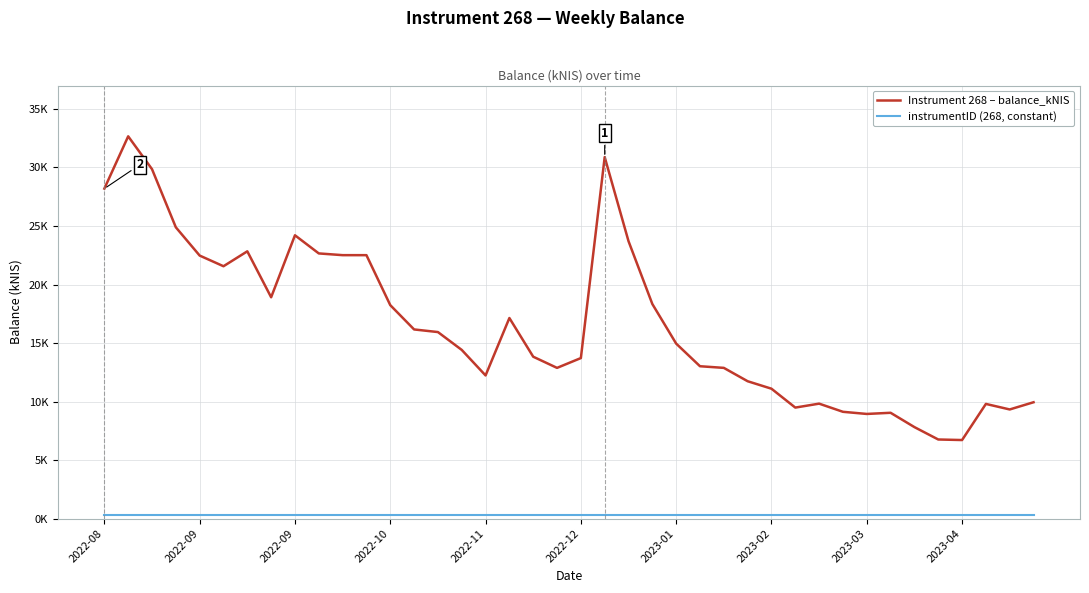

Does the chart display data point markers on the line(s)?

No